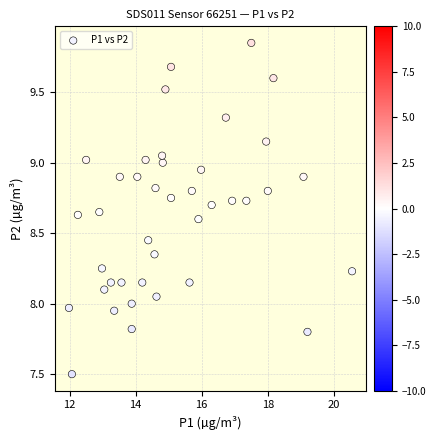

Count the number of points in this scatter plot.

40